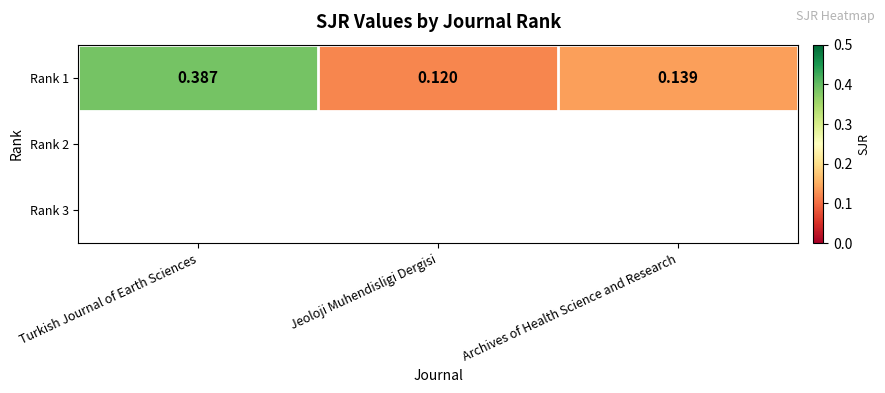

Reading right to left, what are all the values shown in this chart?

Archives of Health Science and Research=0.1	Jeoloji Muhendisligi Dergisi=0.1	Turkish Journal of Earth Sciences=0.4